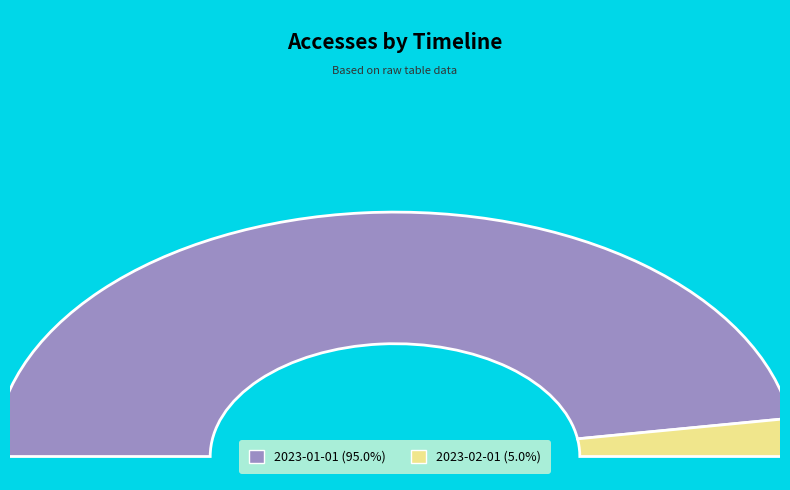

Combined, do 2023-01-01 and 2023-02-01 account for over 50%?

Yes